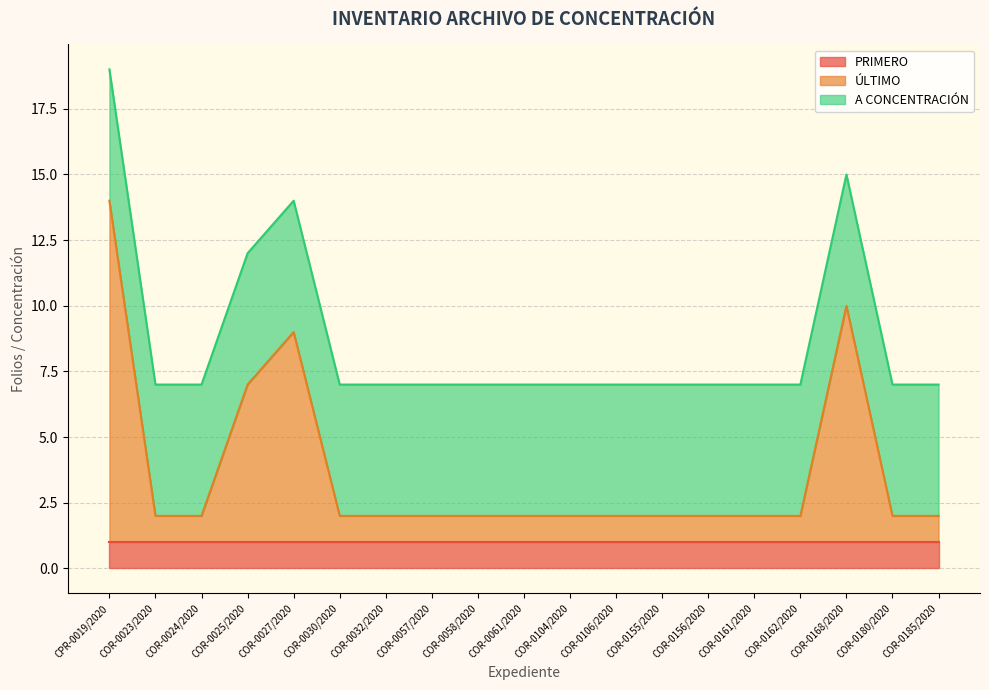

Reading left to right, list all the values displayed in this chart.

PRIMERO: CPR-0019/2020=1	COR-0023/2020=1	COR-0024/2020=1	COR-0025/2020=1	COR-0027/2020=1	COR-0030/2020=1	COR-0032/2020=1	COR-0057/2020=1	COR-0058/2020=1	COR-0061/2020=1	COR-0104/2020=1	COR-0106/2020=1	COR-0155/2020=1	COR-0156/2020=1	COR-0161/2020=1	COR-0162/2020=1	COR-0168/2020=1	COR-0180/2020=1	COR-0185/2020=1
ÚLTIMO: CPR-0019/2020=13	COR-0023/2020=1	COR-0024/2020=1	COR-0025/2020=6	COR-0027/2020=8	COR-0030/2020=1	COR-0032/2020=1	COR-0057/2020=1	COR-0058/2020=1	COR-0061/2020=1	COR-0104/2020=1	COR-0106/2020=1	COR-0155/2020=1	COR-0156/2020=1	COR-0161/2020=1	COR-0162/2020=1	COR-0168/2020=9	COR-0180/2020=1	COR-0185/2020=1
A CONCENTRACIÓN: CPR-0019/2020=5	COR-0023/2020=5	COR-0024/2020=5	COR-0025/2020=5	COR-0027/2020=5	COR-0030/2020=5	COR-0032/2020=5	COR-0057/2020=5	COR-0058/2020=5	COR-0061/2020=5	COR-0104/2020=5	COR-0106/2020=5	COR-0155/2020=5	COR-0156/2020=5	COR-0161/2020=5	COR-0162/2020=5	COR-0168/2020=5	COR-0180/2020=5	COR-0185/2020=5